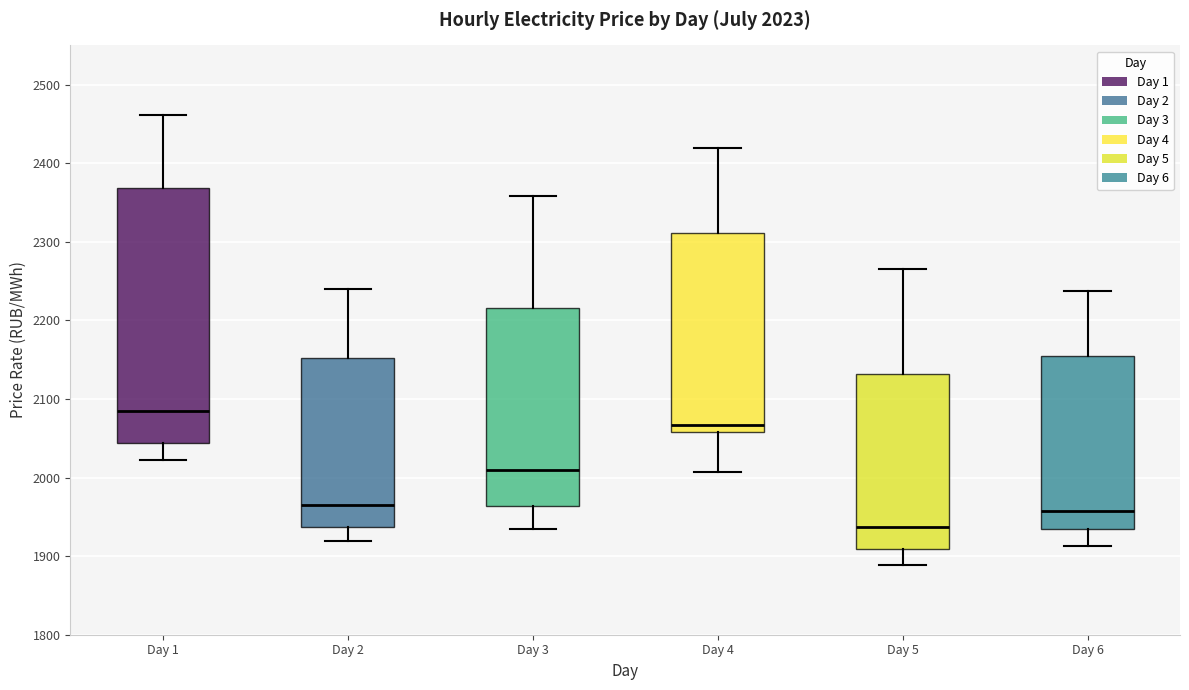

Which box is the tallest, from its lower edge to its upper edge?

Day 1